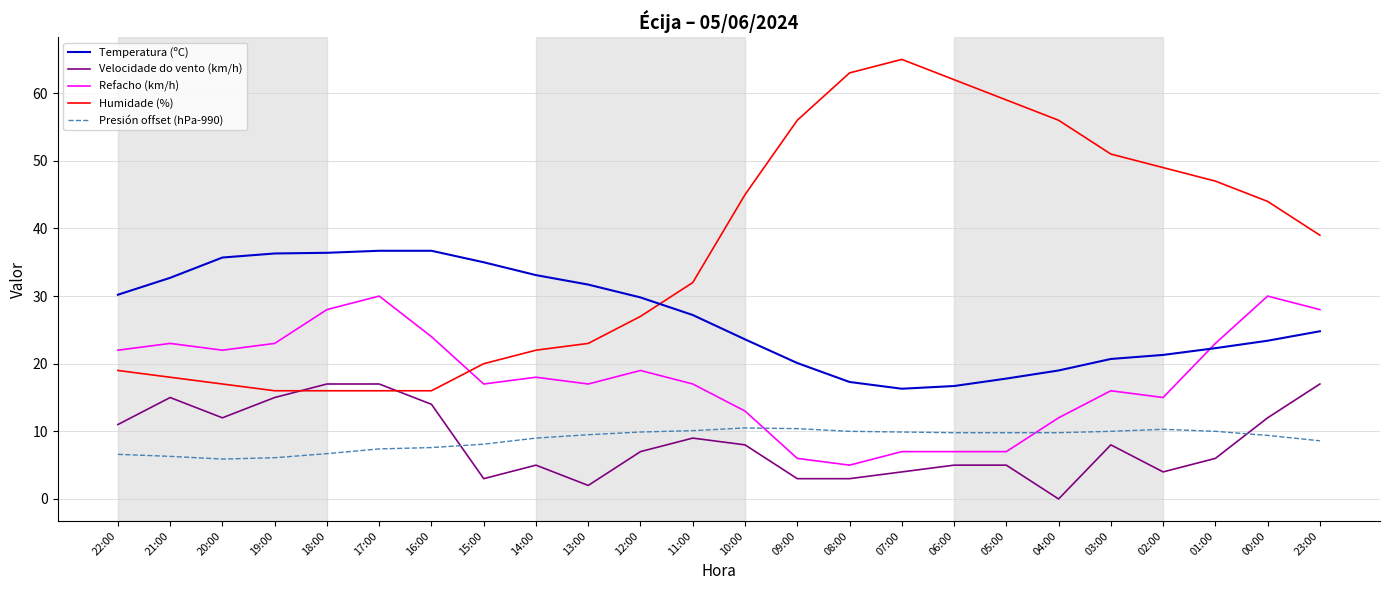

Which series has the largest total across all categories?

Humidade (%)